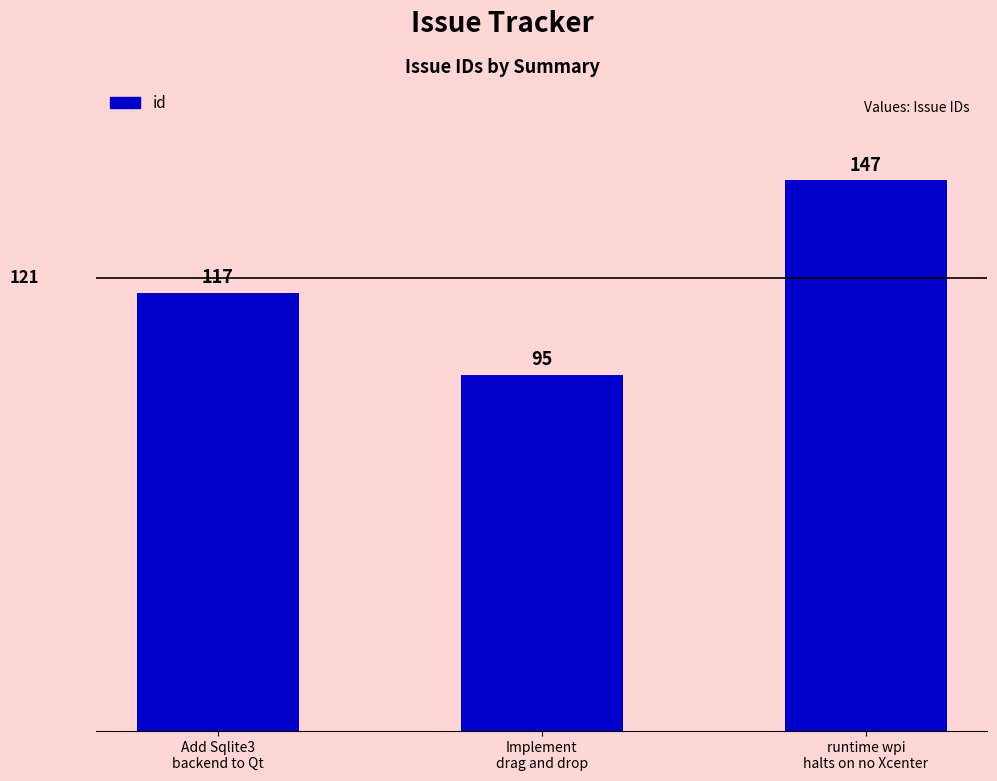

True or false: the data shows 95 at Implement
drag and drop.

True